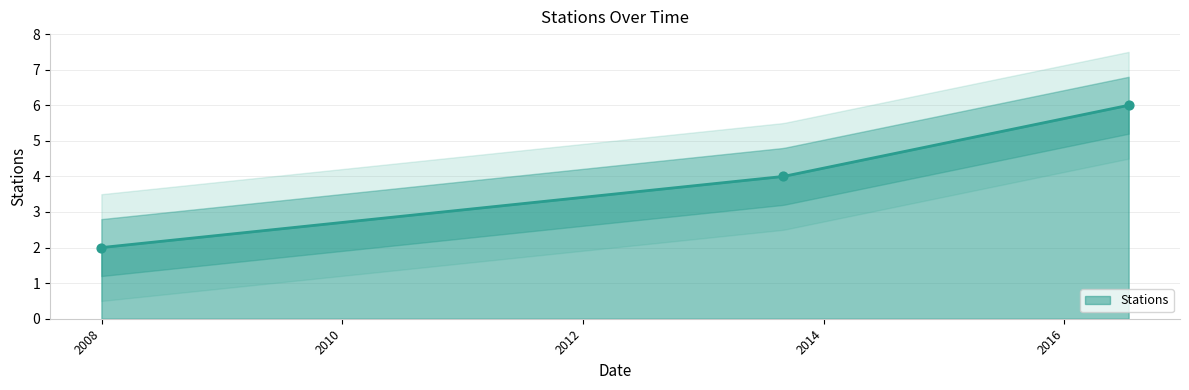

What is the change in value from 2007-12-31 to 2016-07-15?

+4